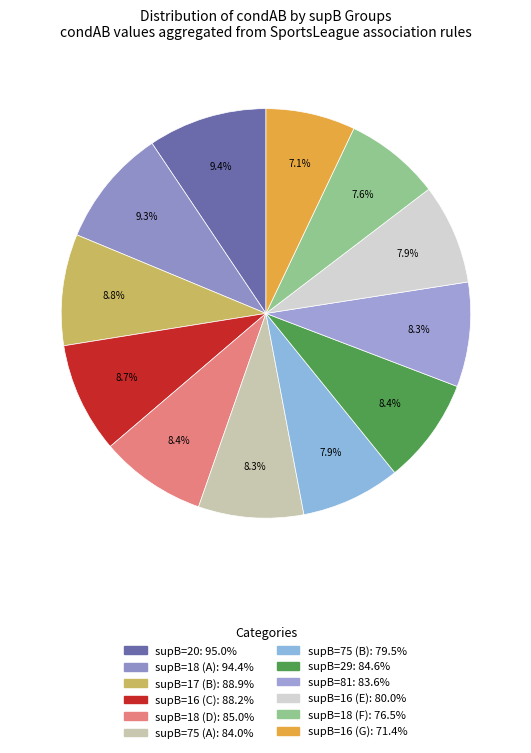

Count the number of slices in the pie.

12